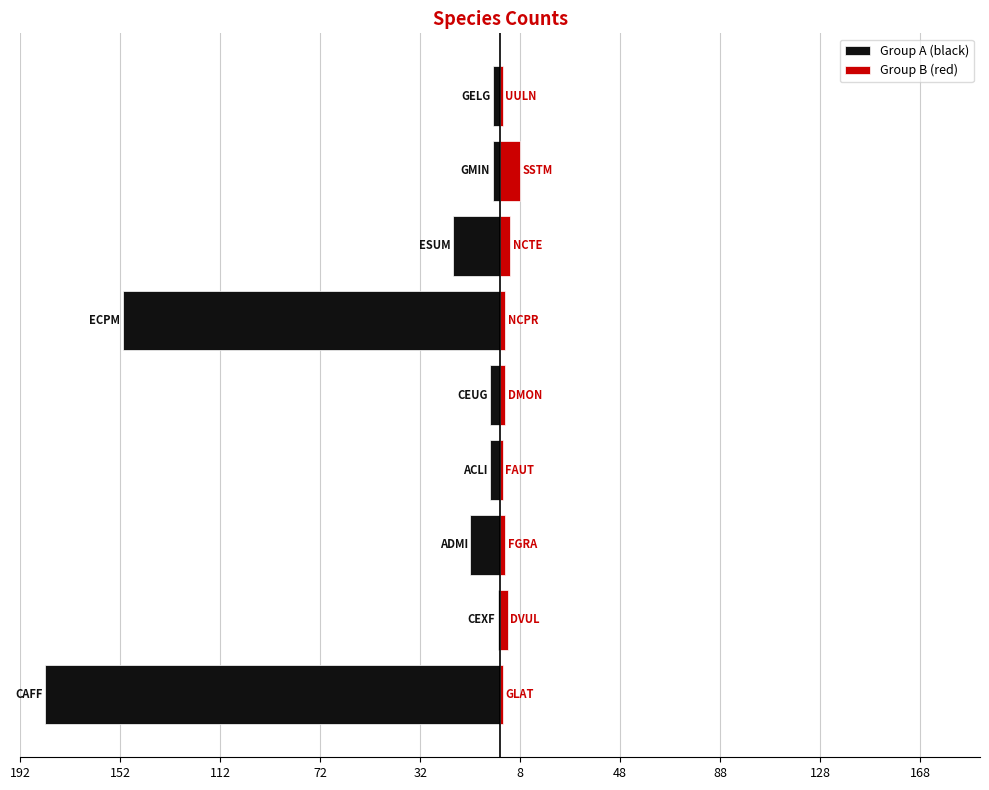

How many categories are shown in the chart?

9